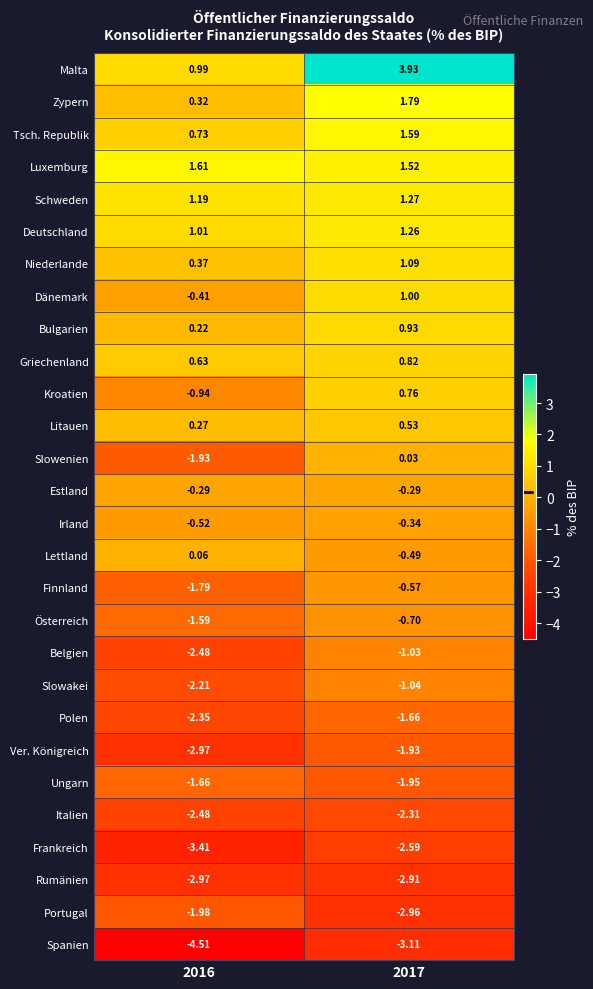

Which series changed the most between 2016 and 2017?

Malta